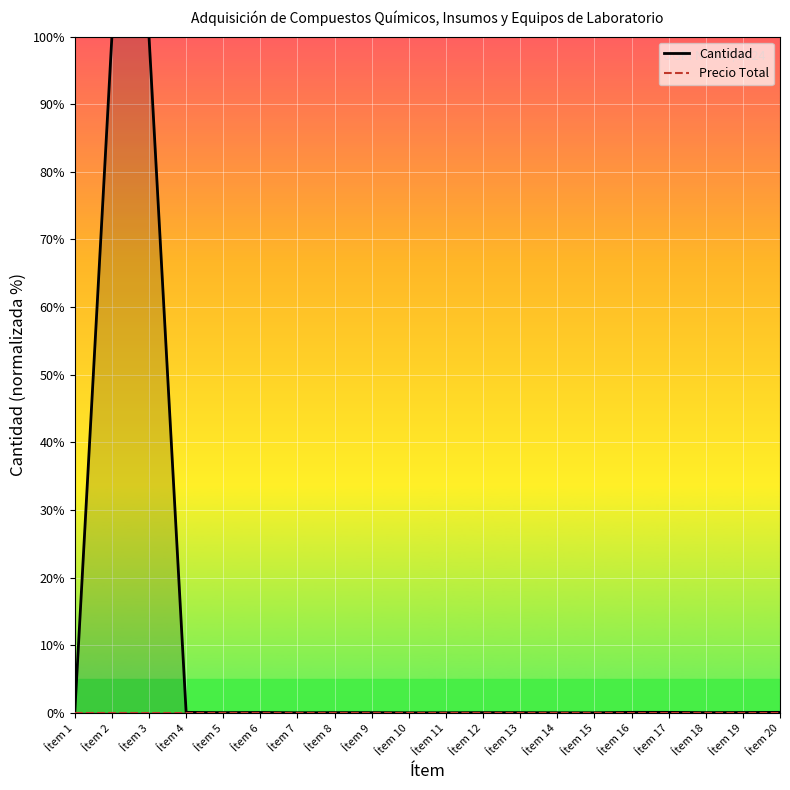

How many values in Cantidad are above zero?

15